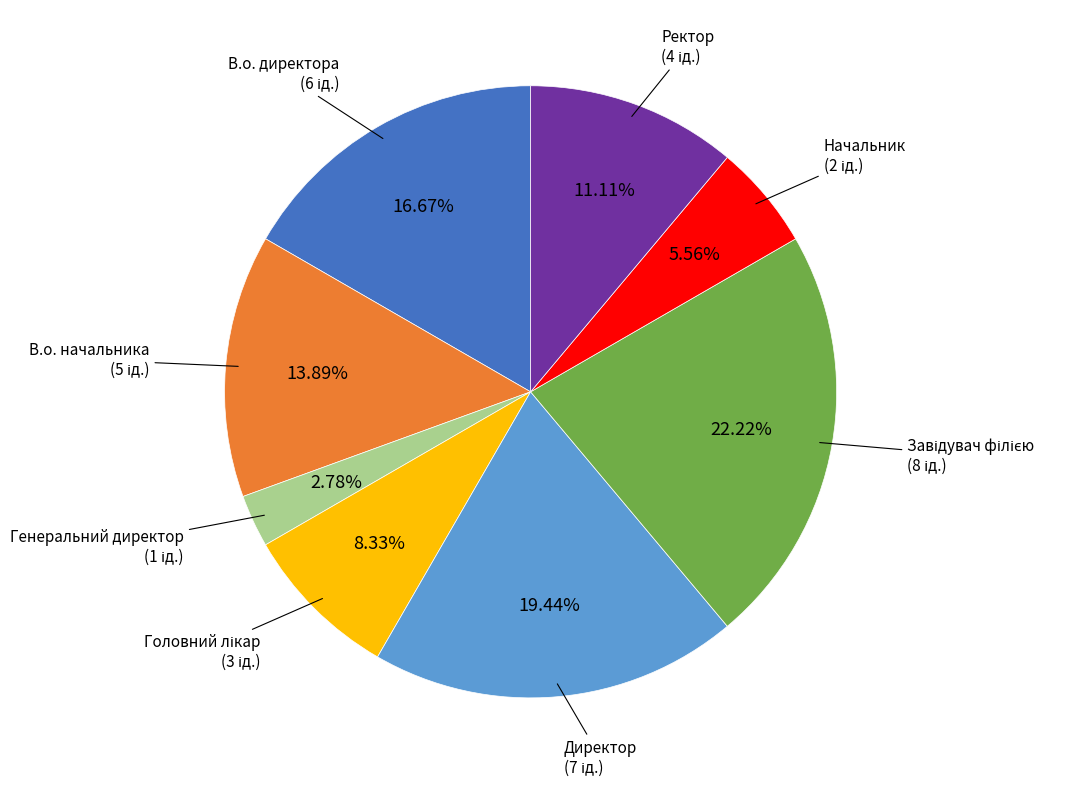

To the nearest percent, what is the difference between the largest and smallest slice percentages?

19%